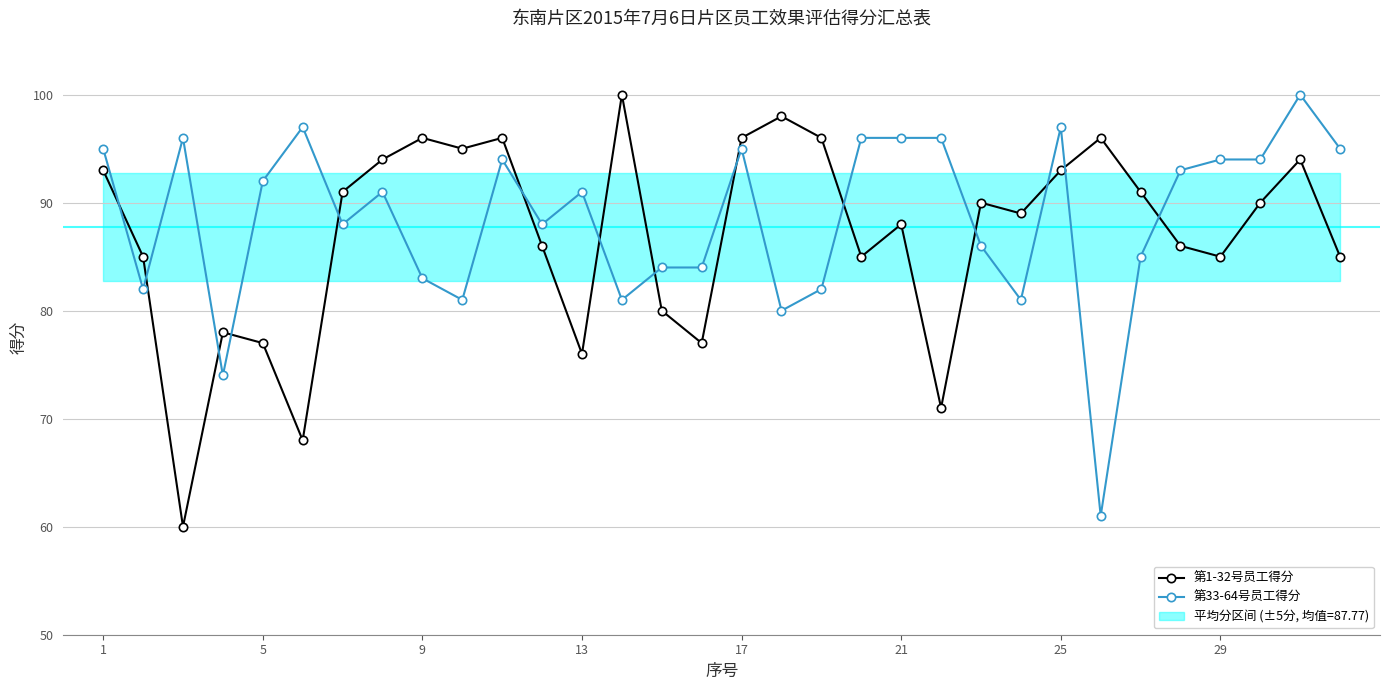

The value of 第33-64号员工得分 at 29 is 129. True or false?

False